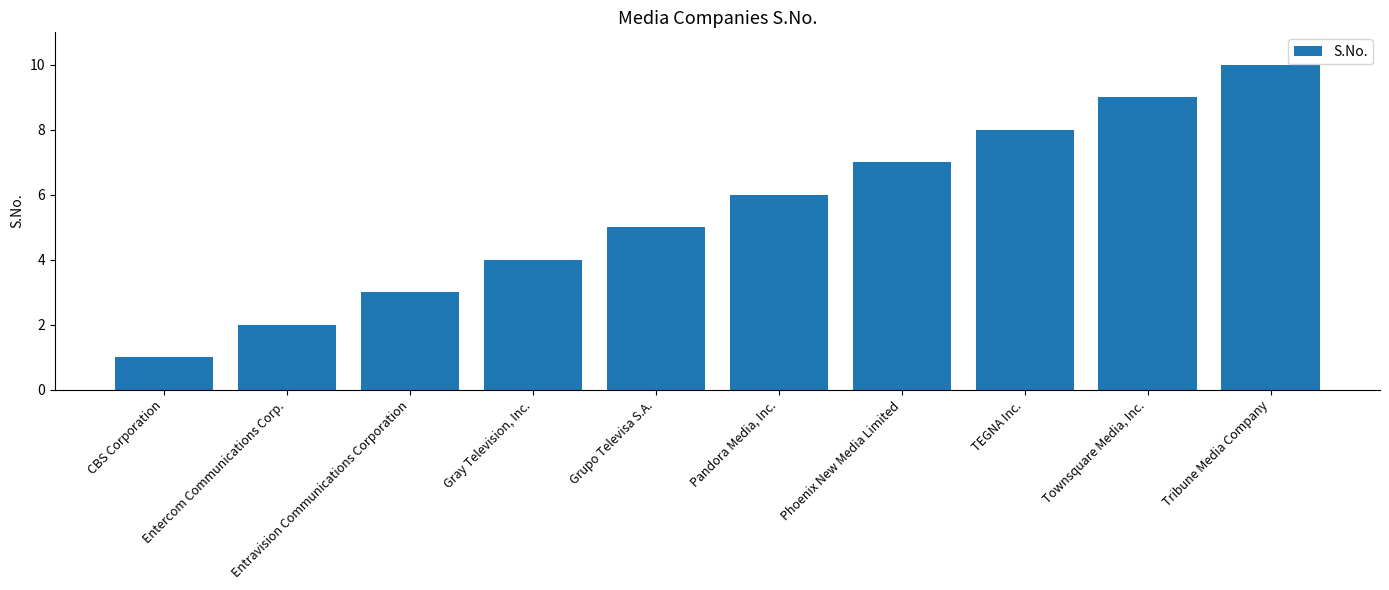

Which category has the highest value across all series?

Tribune Media Company